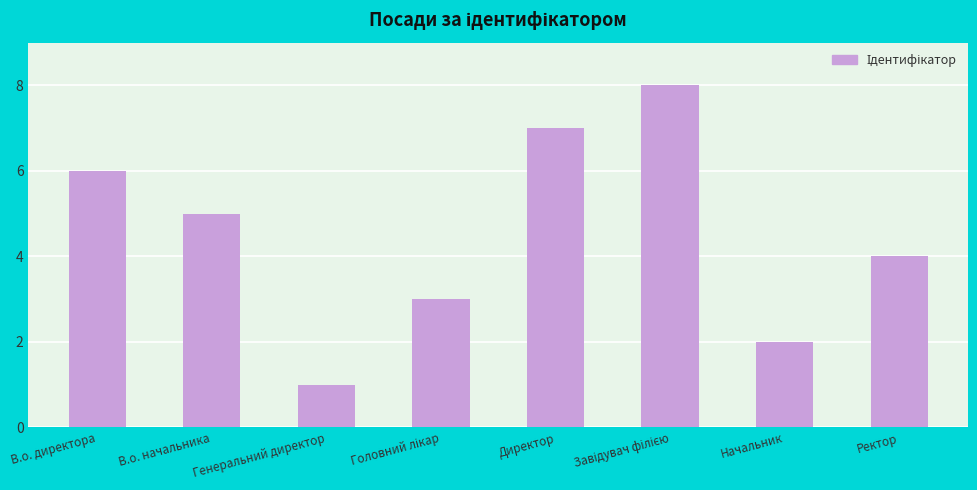

What is the difference between the second highest and second lowest values?

5